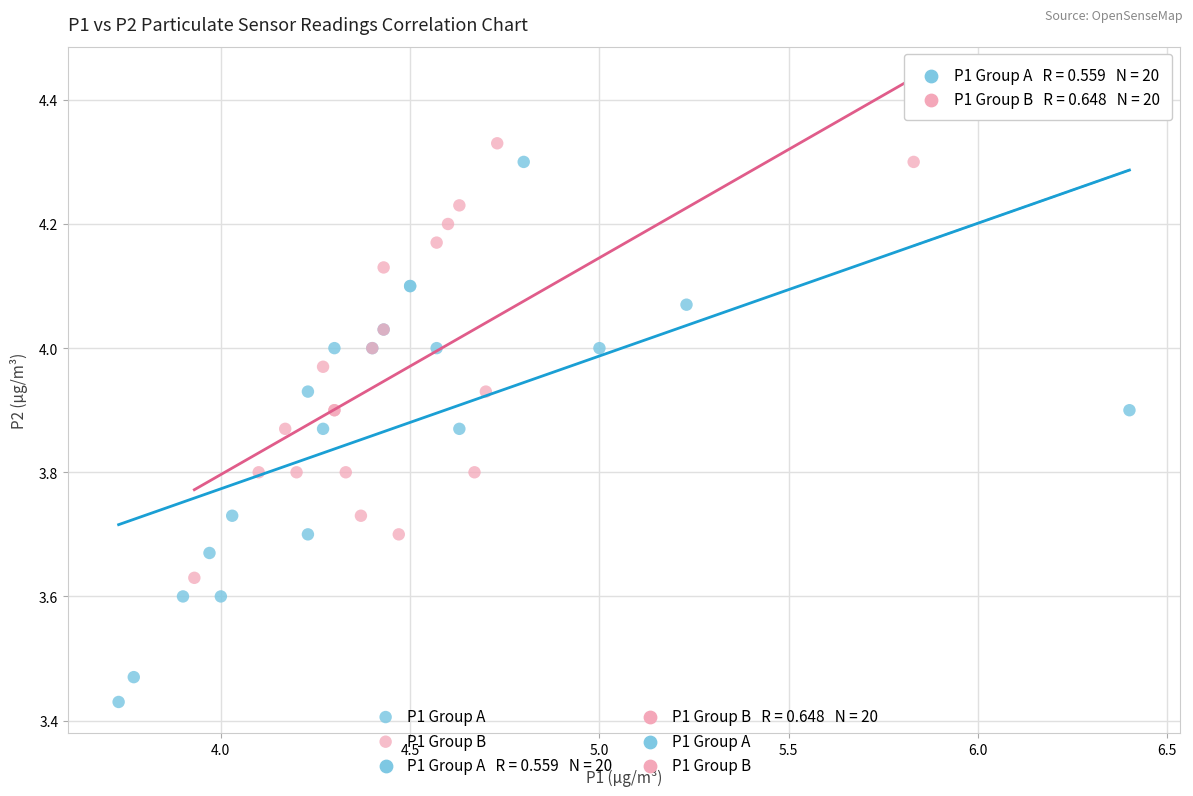

Which series contains the highest Y value?

P1 Group B